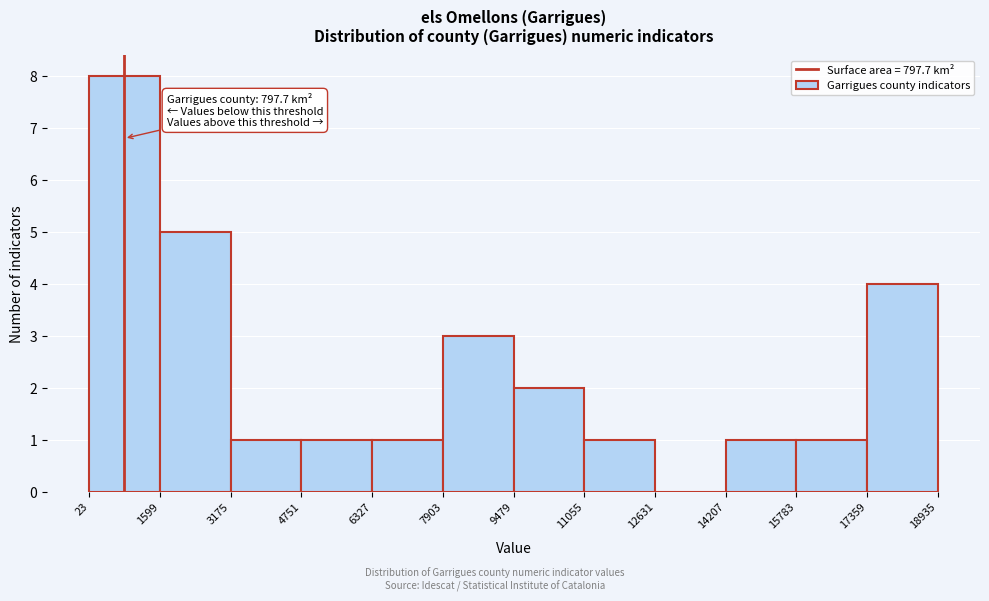

Over which range of the x-axis is the bar tallest?

23 to 1599